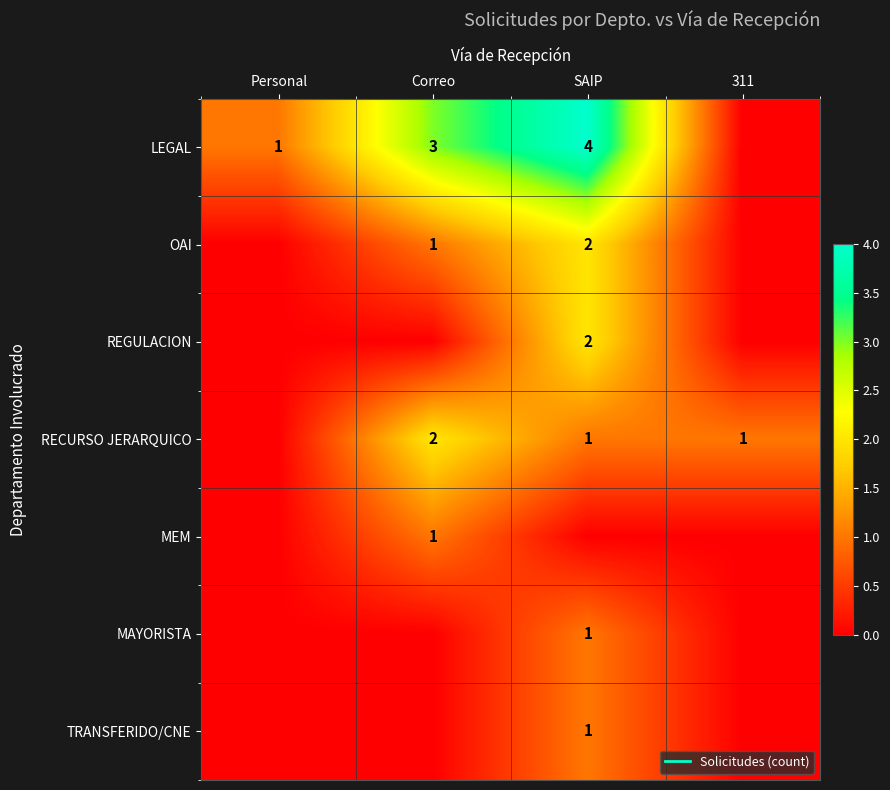

Which series has the largest range (max minus min)?

LEGAL